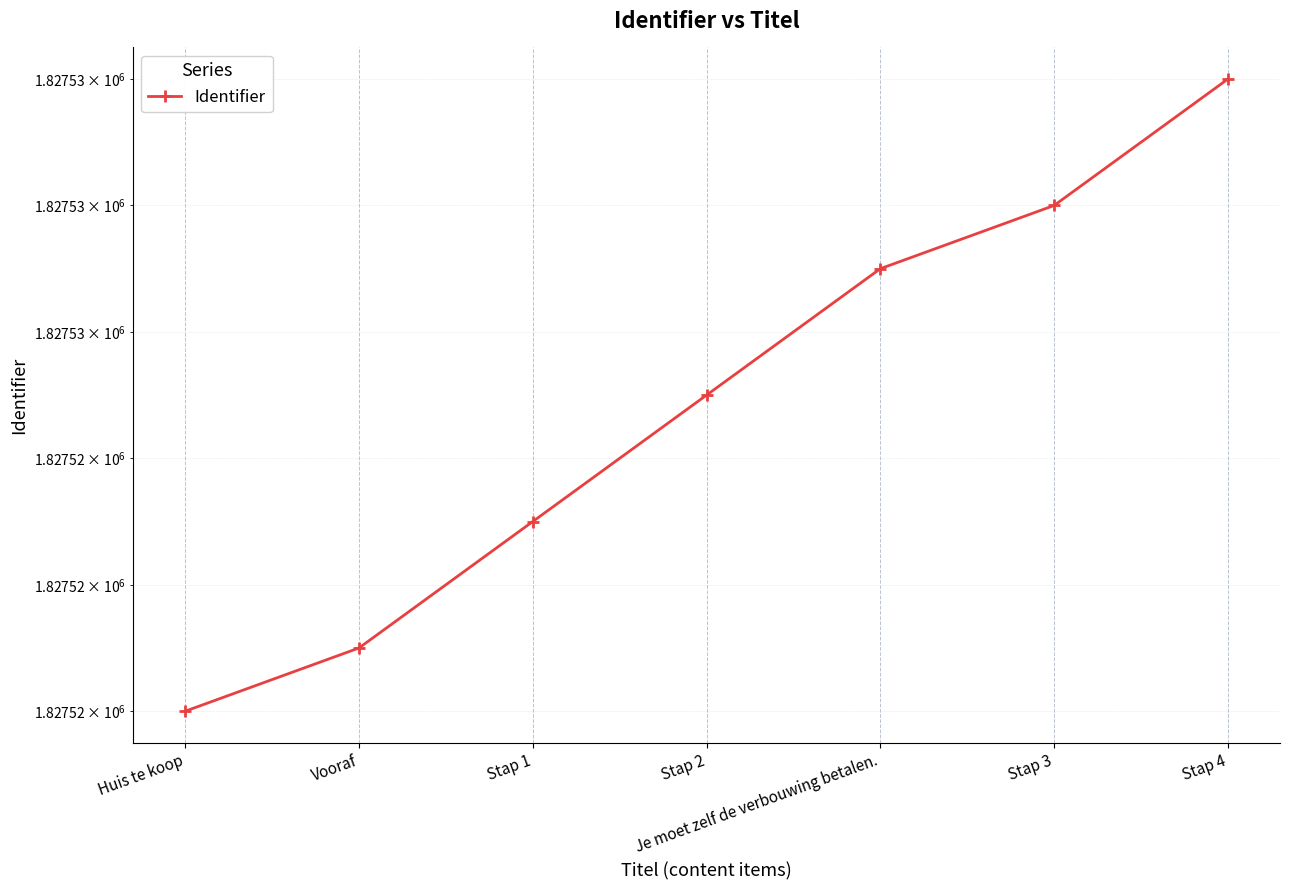

The value at Stap 3 is 1827528. True or false?

True